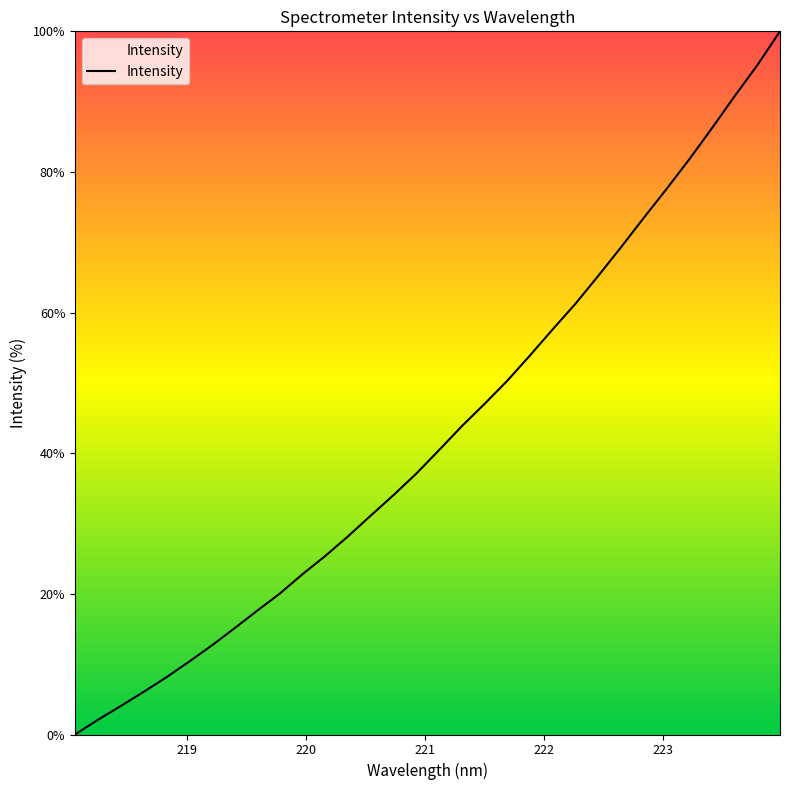

What is the greatest value displayed?

100.0